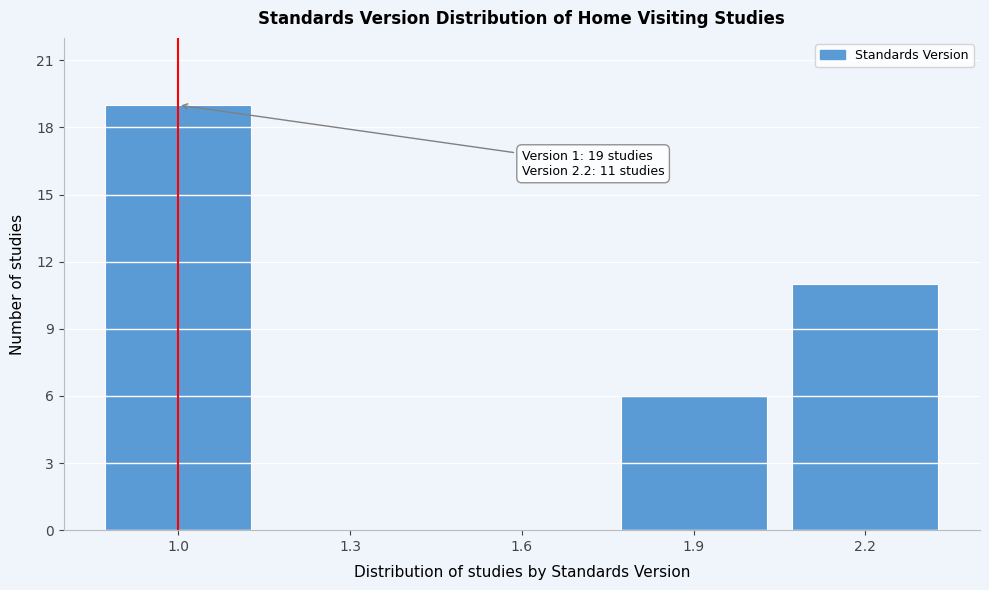

Reading right to left, what are all the values shown in this chart?

2.2=11	1.9=6	1.6=0	1.3=0	1.0=19